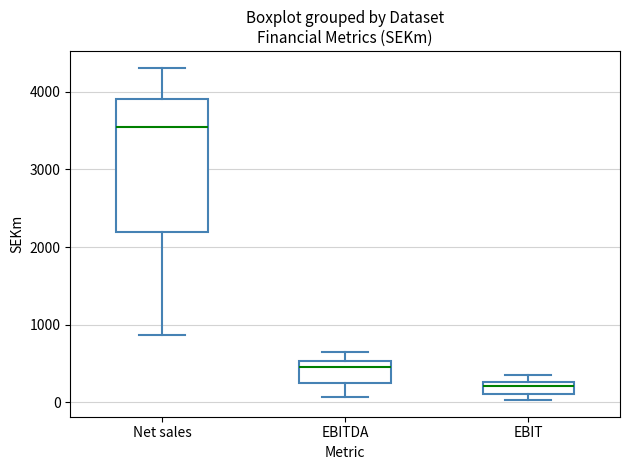

Where is the lower edge of the box for EBIT on the y-axis? The values are not printed on the chart, so give them approximately, as read against the axis.

100